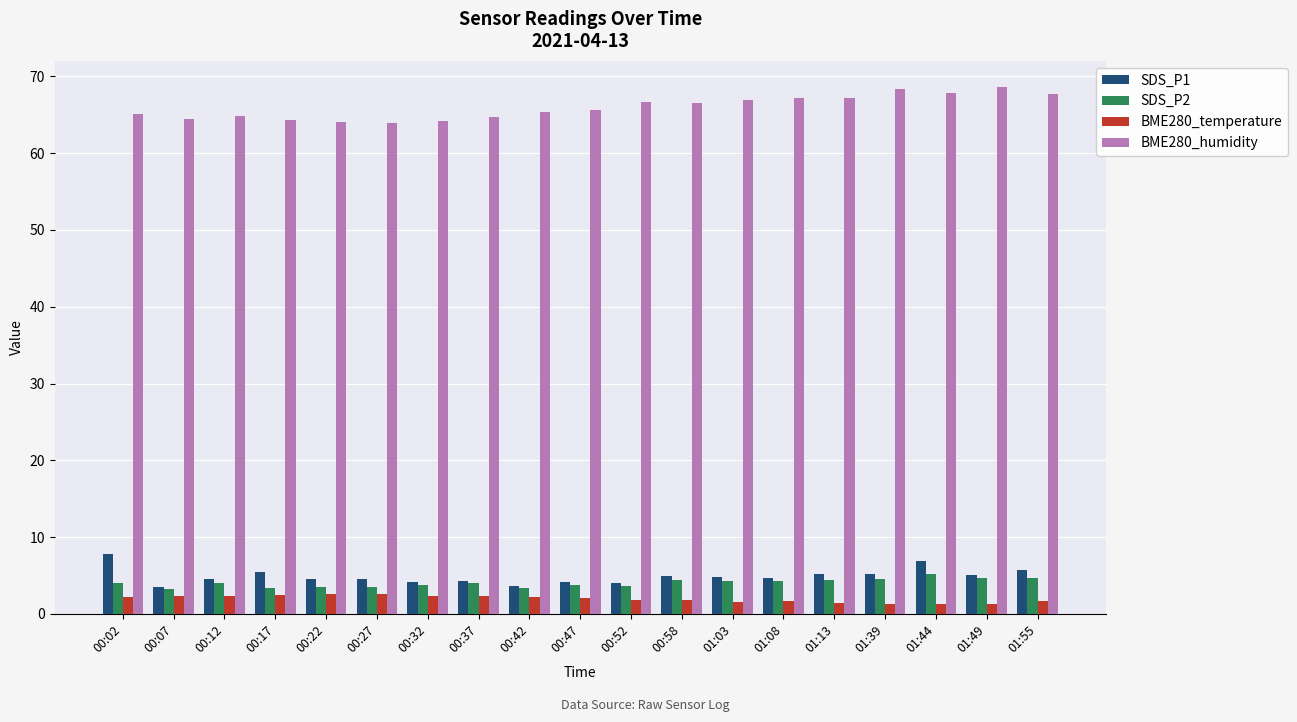

What is the lowest value of the SDS_P1 series?

3.5